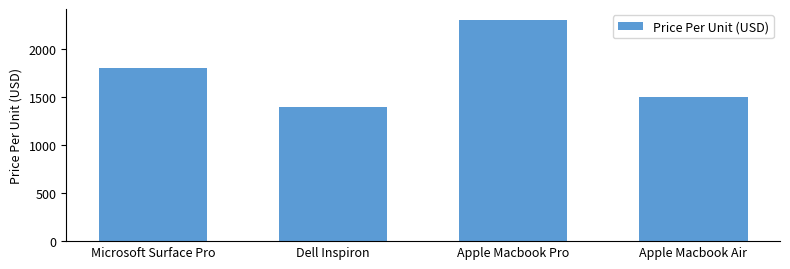

How many series are shown in this chart?

1